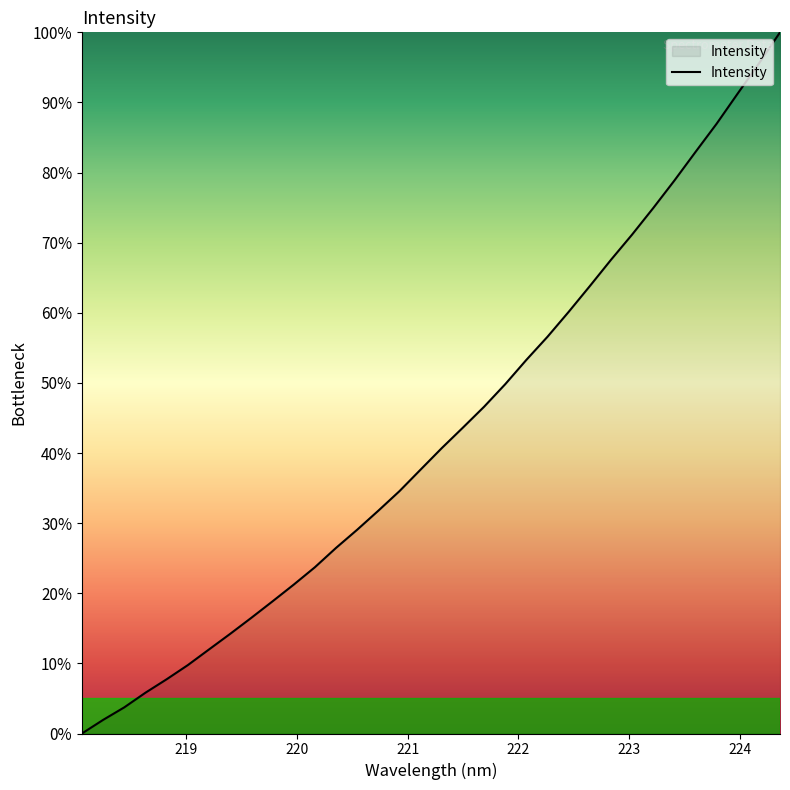

What is the maximum value shown in the chart?

100.0